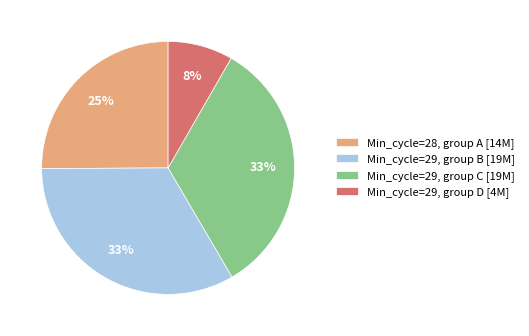

To the nearest percent, what is the average slice percentage?

25%